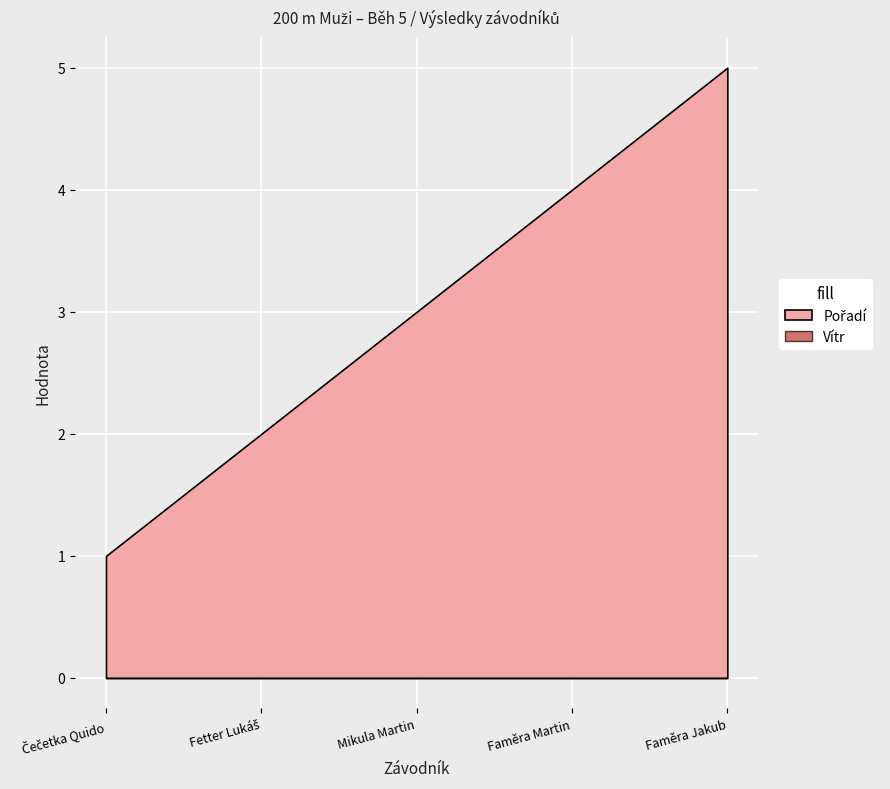

True or false: Vítr and Pořadí cross at least once.

False